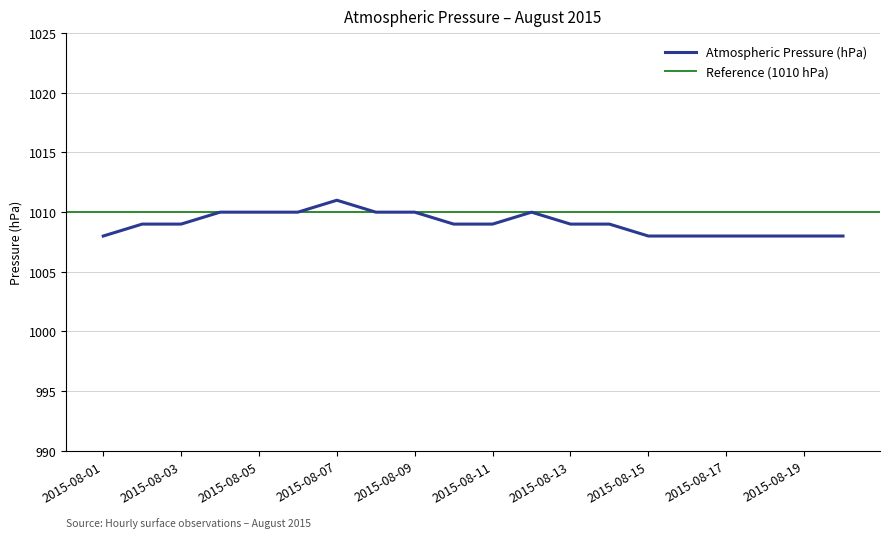

Where does the data first go above 1009?

2015-08-04